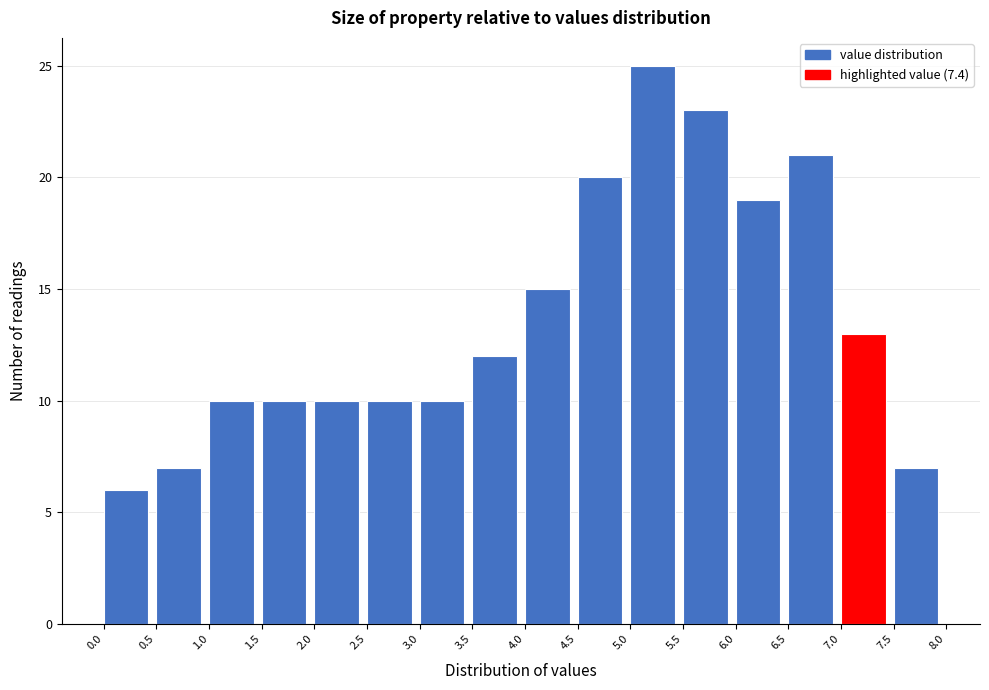

Reading left to right, transcribe this chart: for each bar, give the range it covers on the x-axis and its height. The values are not printed on the chart, so give them approximately, as read against the axis.

0.0 to 0.5: 6
0.5 to 1.0: 7
1.0 to 1.5: 10
1.5 to 2.0: 10
2.0 to 2.5: 10
2.5 to 3.0: 10
3.0 to 3.5: 10
3.5 to 4.0: 12
4.0 to 4.5: 15
4.5 to 5.0: 20
5.0 to 5.5: 25
5.5 to 6.0: 23
6.0 to 6.5: 19
6.5 to 7.0: 21
7.0 to 7.5: 13
7.5 to 8.0: 7